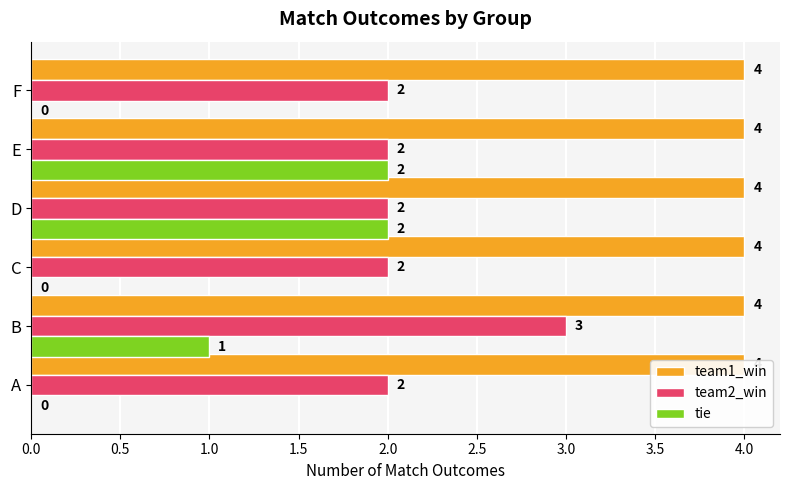

What are all the series names shown in the legend?

team1_win, team2_win, tie